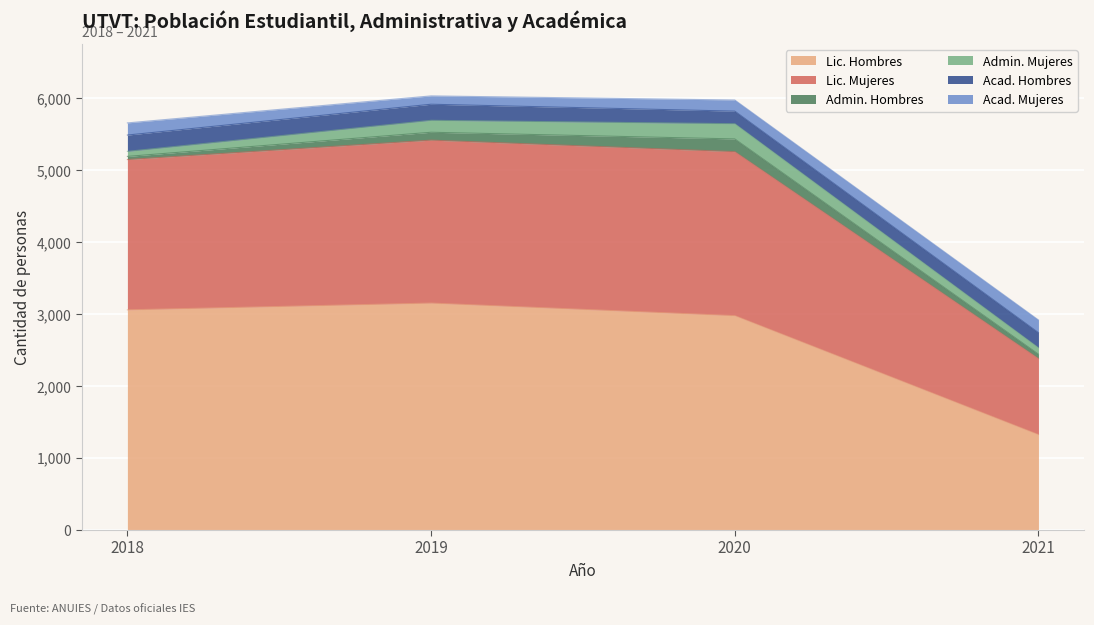

How many interior local peaks does the Admin. Mujeres series have?

1